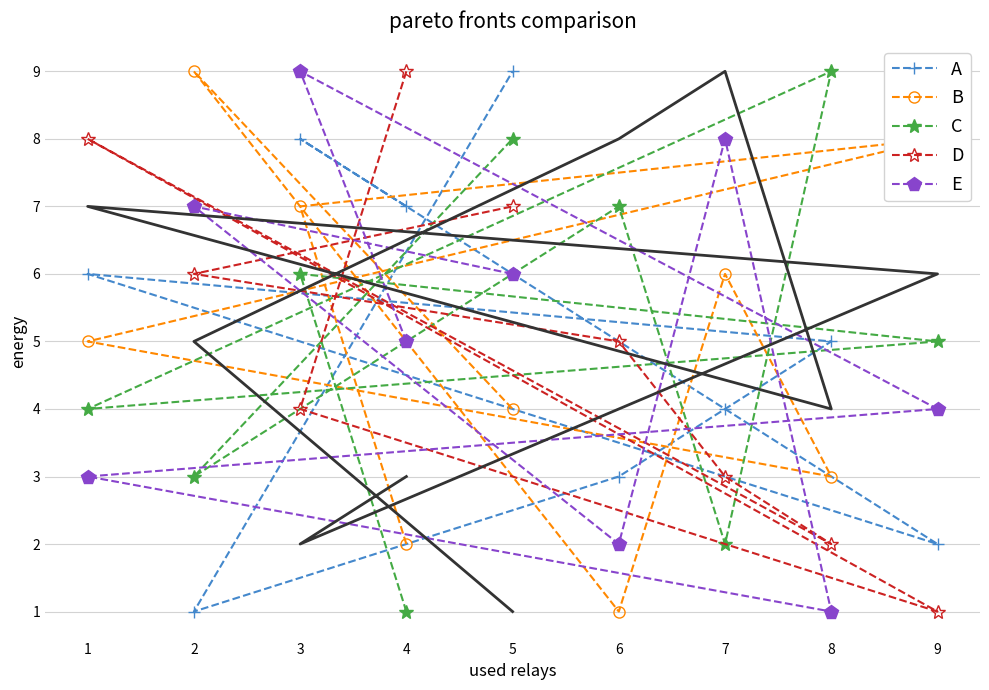

What value does the B series have at 2?

9